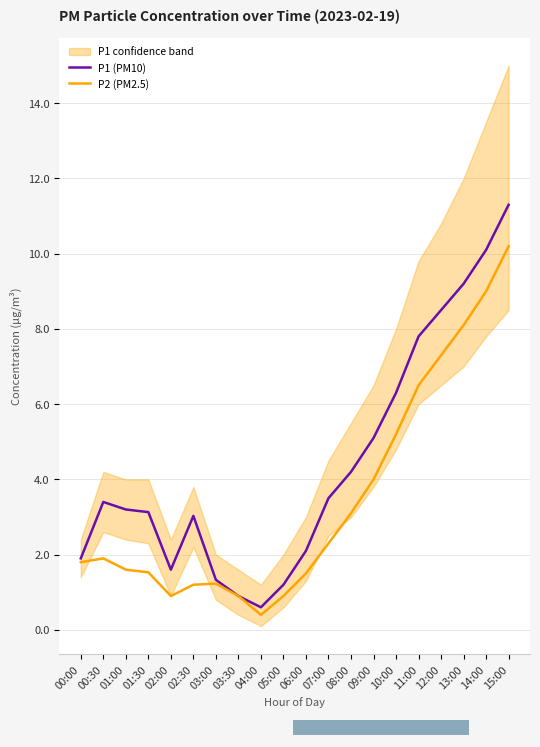

Is this an area chart (filled region under the line)?

No